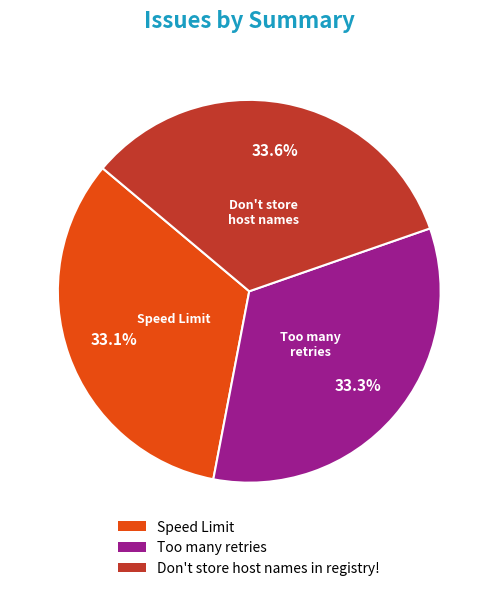

To the nearest percent, what is the combined percentage of Too many retries and Don't store host names in registry!?

67%